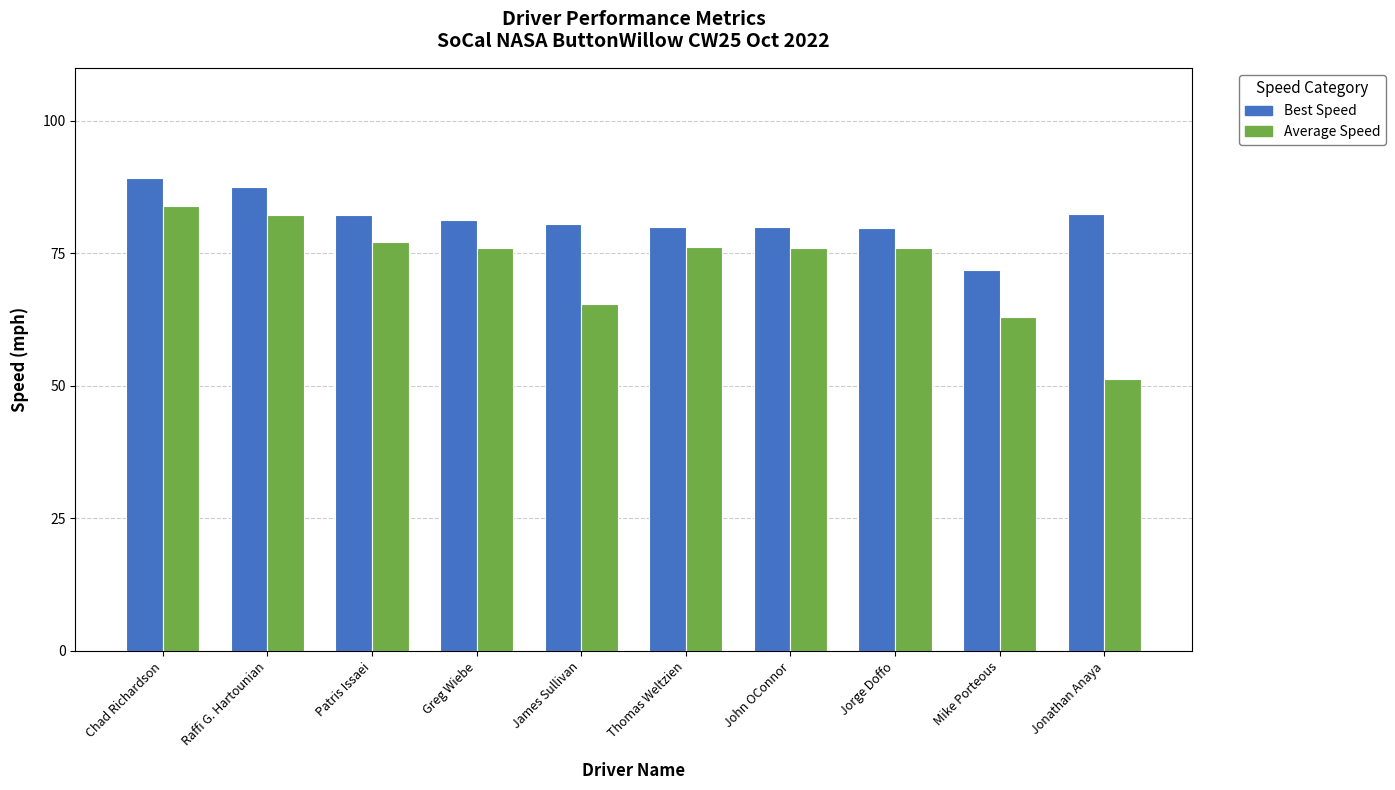

At which label does Best Speed first exceed 81?

Chad Richardson